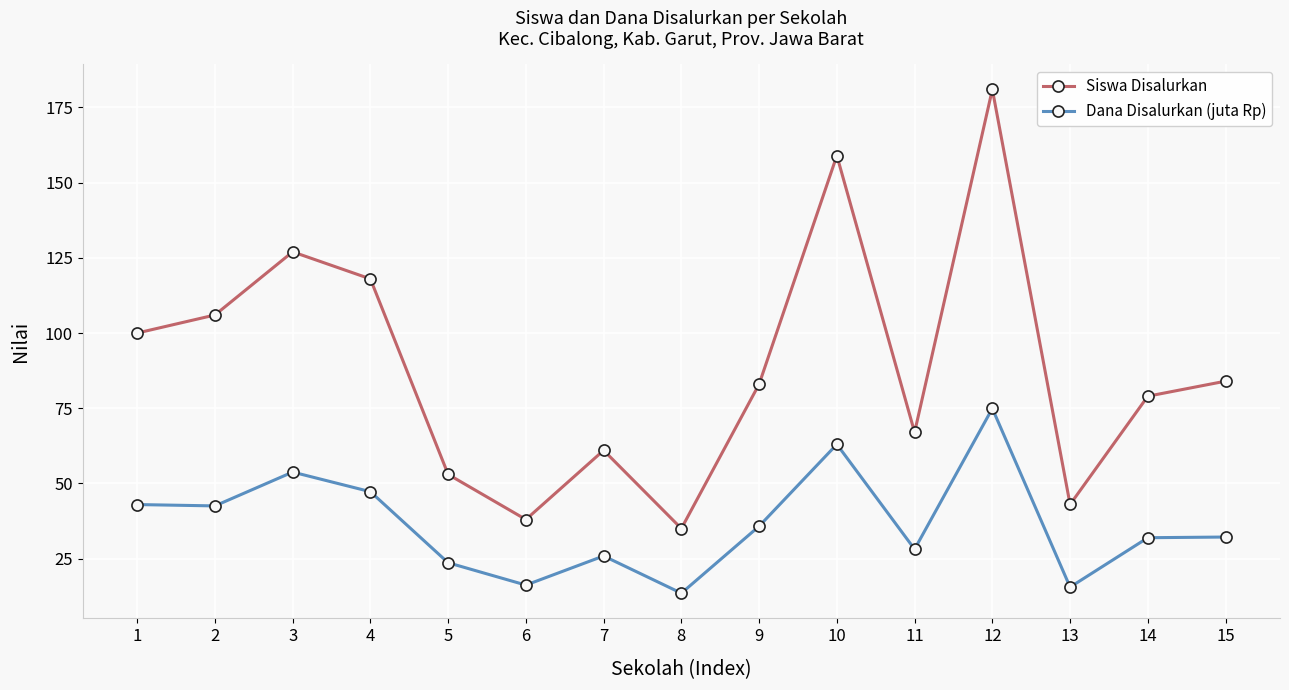

What value does the Dana Disalurkan (juta Rp) series have at 9?

35.8